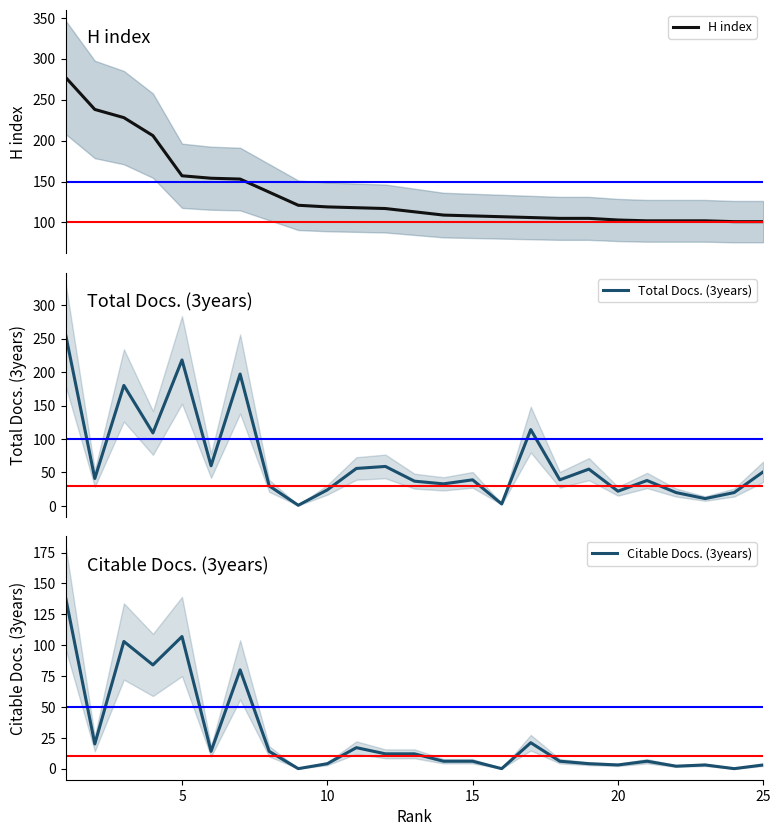

What is the average value of the Citable Docs. (3years) series?

27